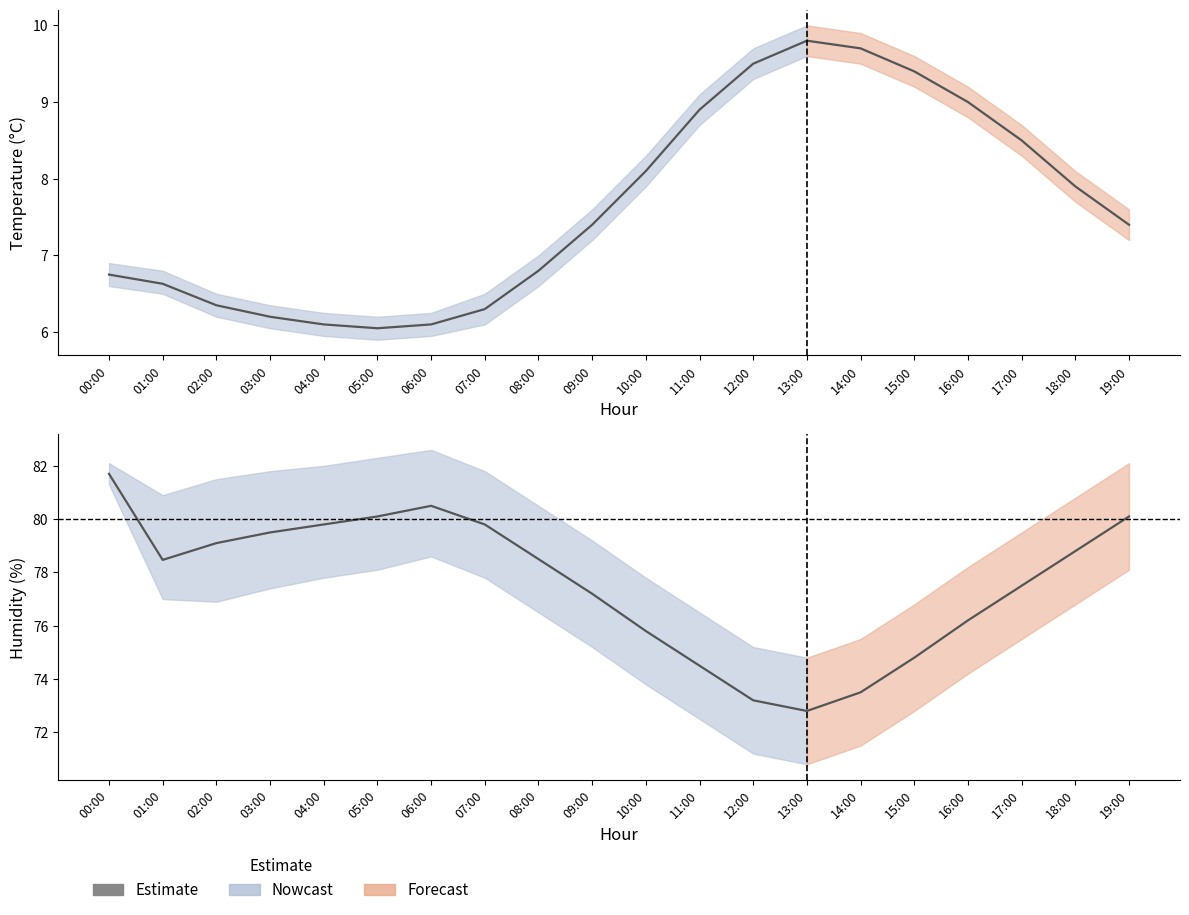

At which label is the value closest to 77?

09:00